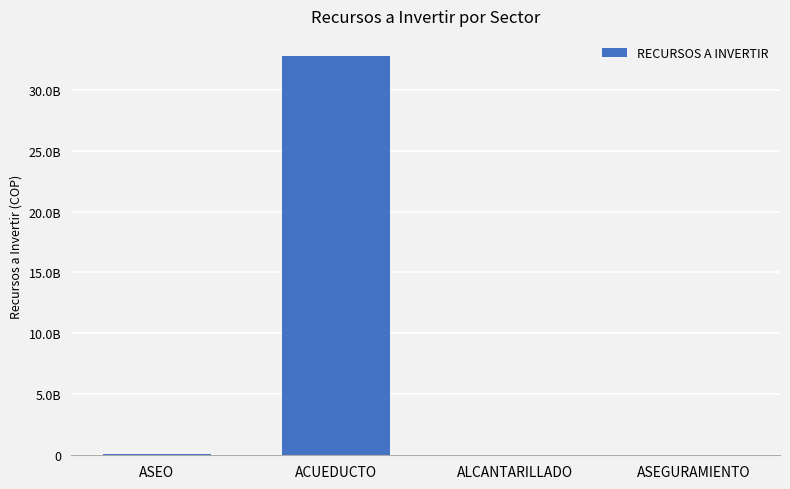

Are the bars horizontal?

No